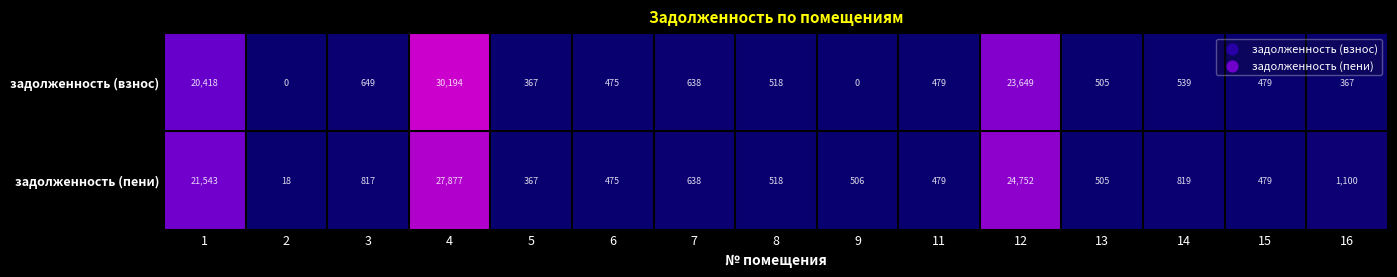

What is the average value of the задолженность (пени) series?

5393